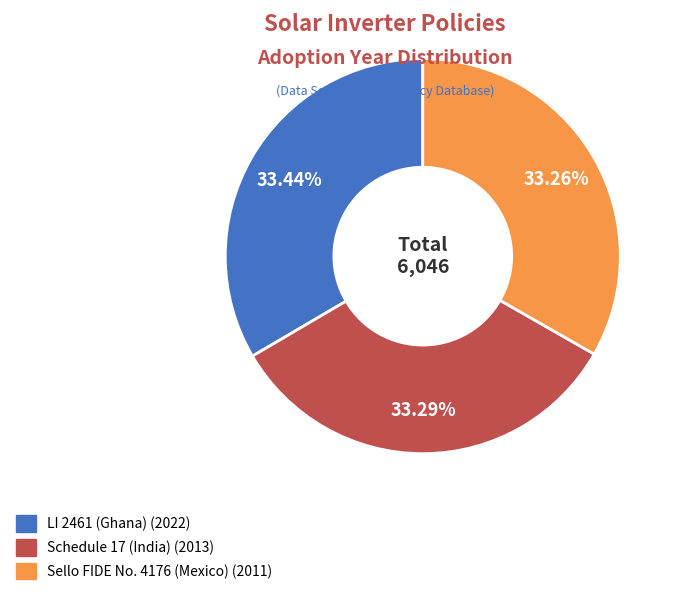

Is it true that LI 2461 (Ghana) is 33% of the pie?

True